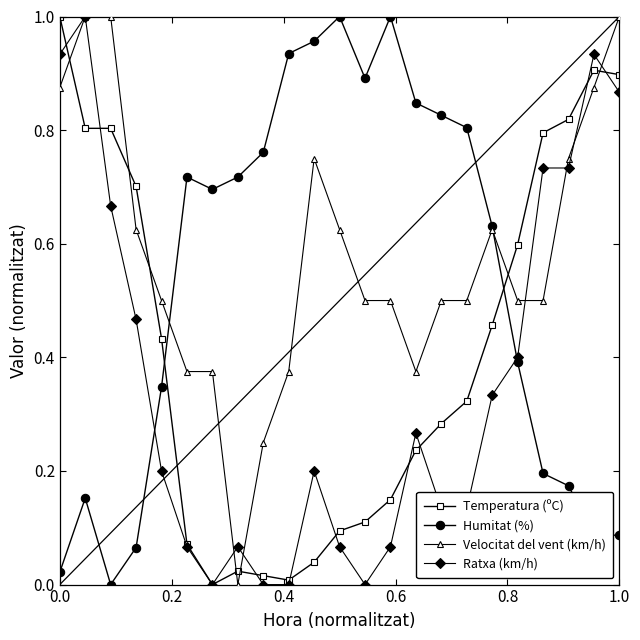

List the series in order of their overall mean, highest first.

Velocitat del vent (km/h), Humitat (%), Temperatura (ºC), Ratxa (km/h)